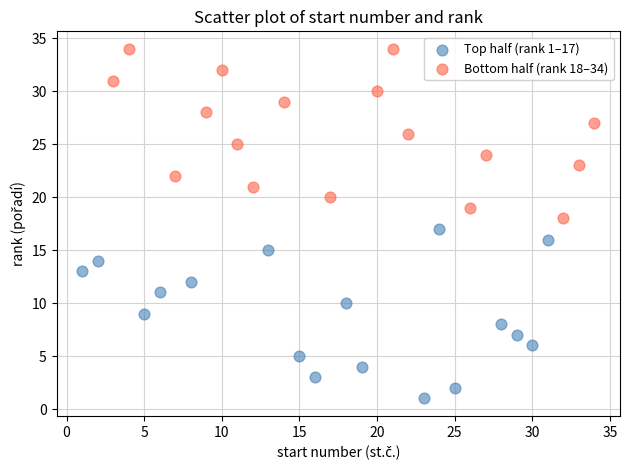

Which series reaches the maximum Y coordinate?

Bottom half (rank 18–34)